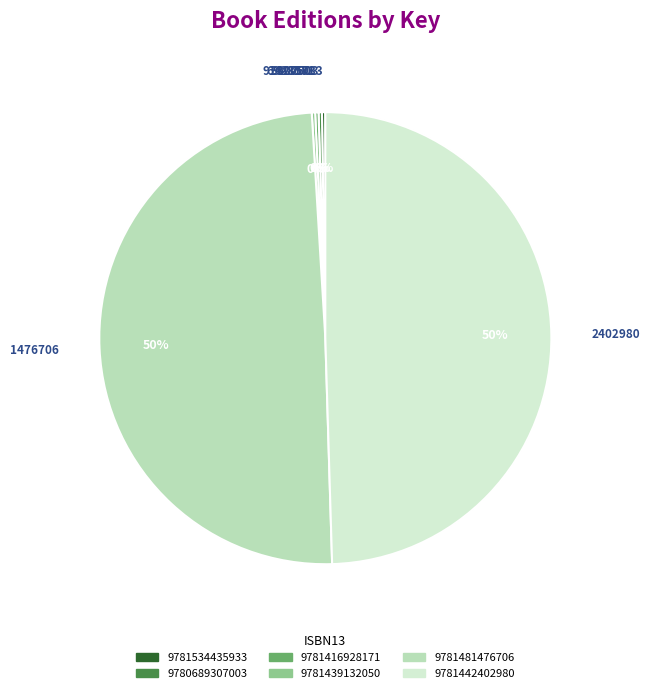

Does 9781481476706 account for over 50% of the chart?

No